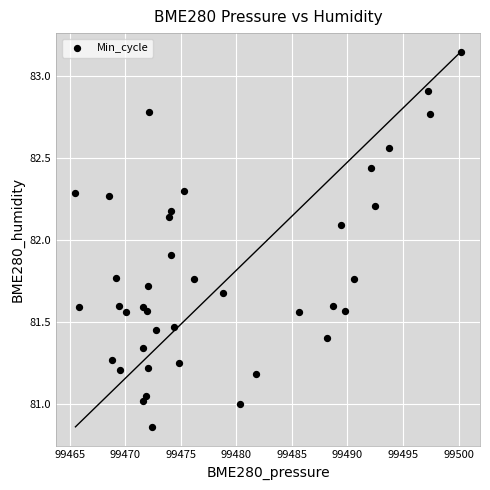

What is the range of Y values (max minus min)?

2.3